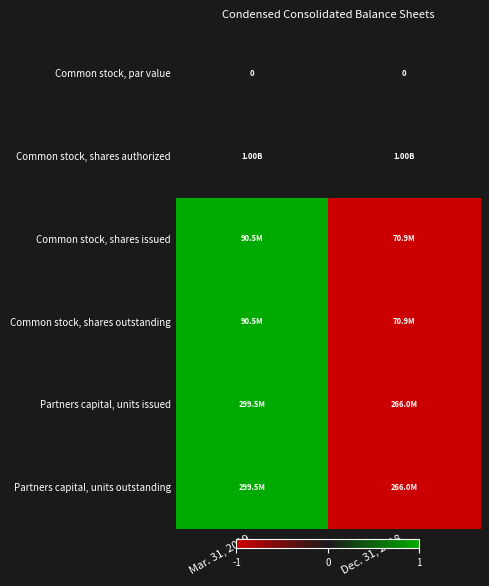

Which series has the widest spread of values?

Common stock, shares issued